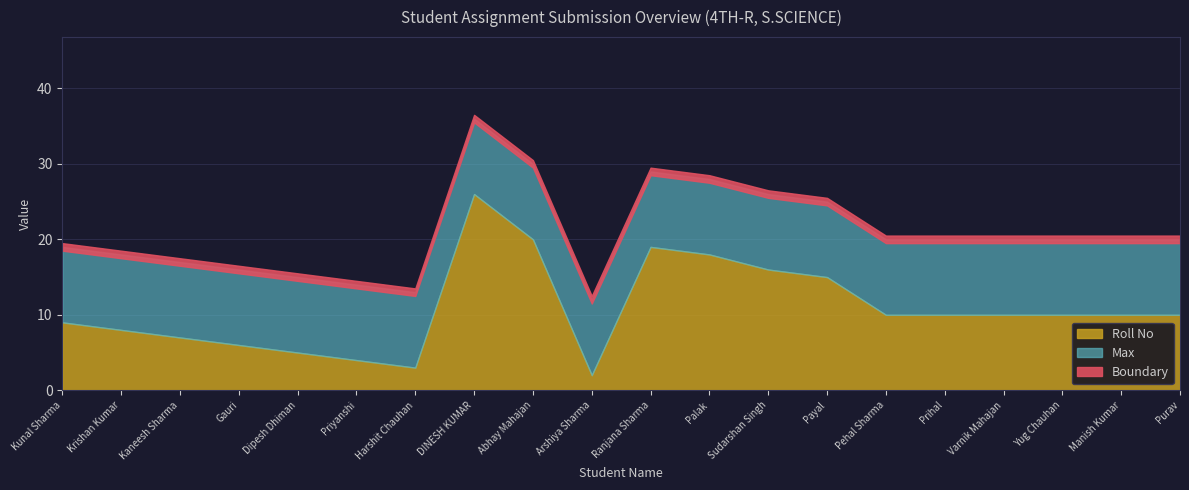

Is it true that Roll No equals 10 at Prihal?

True